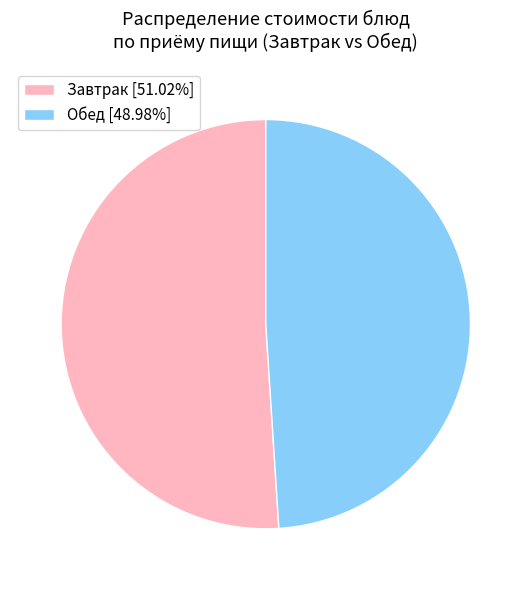

Count the number of slices in the pie.

2